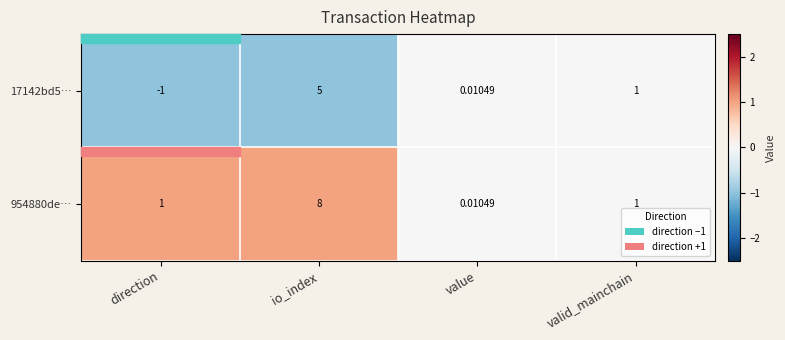

Between direction and value, which series saw the biggest shift?

17142bd5…